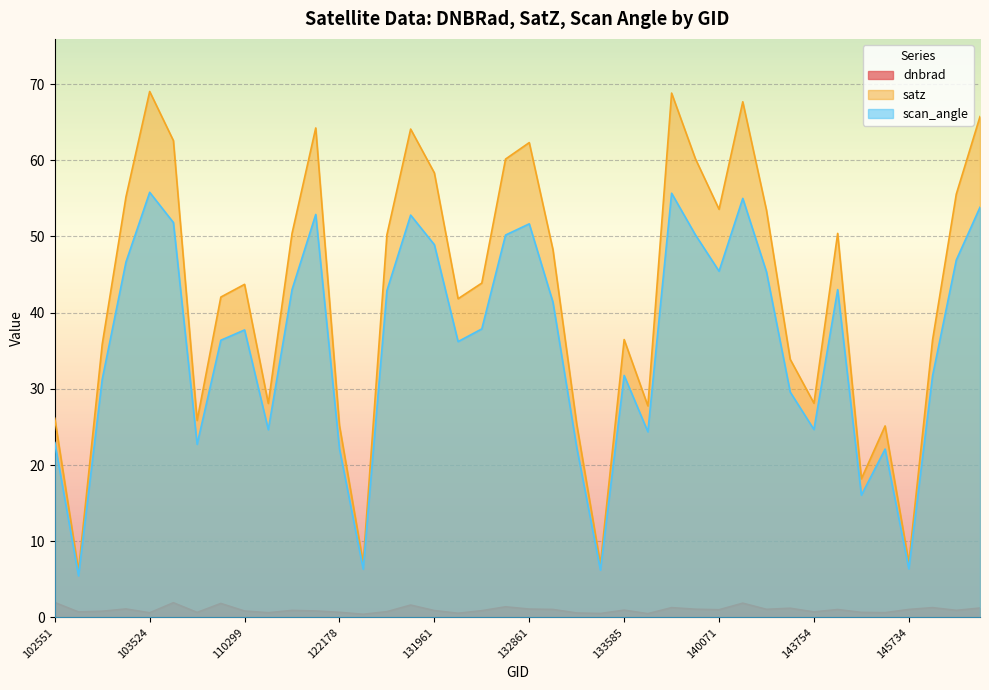

Which series has the largest total across all categories?

satz